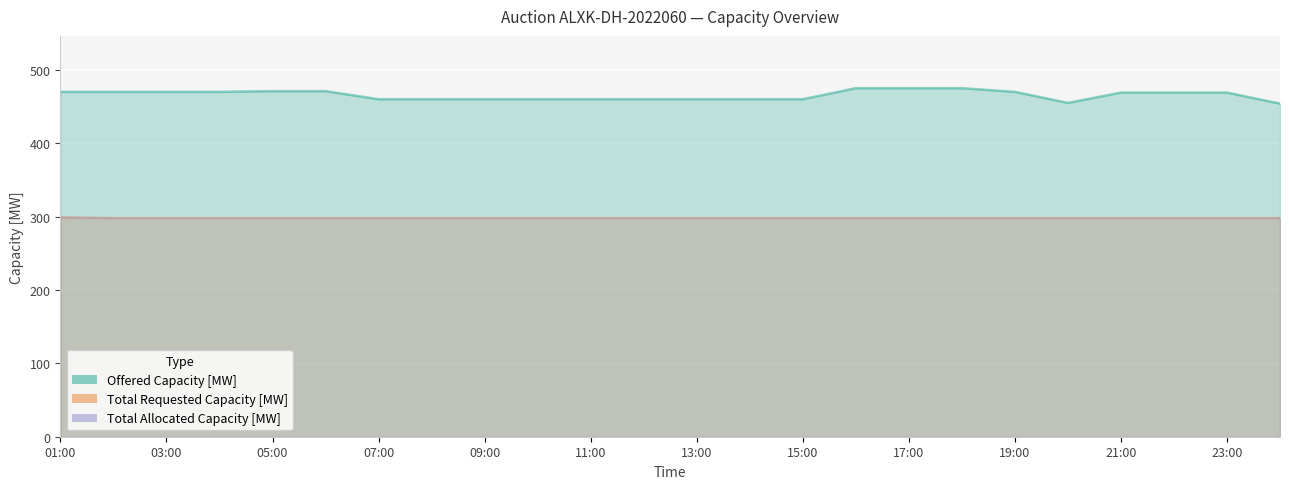

Is it true that Total Requested Capacity [MW] equals 298 at 05:00?

True